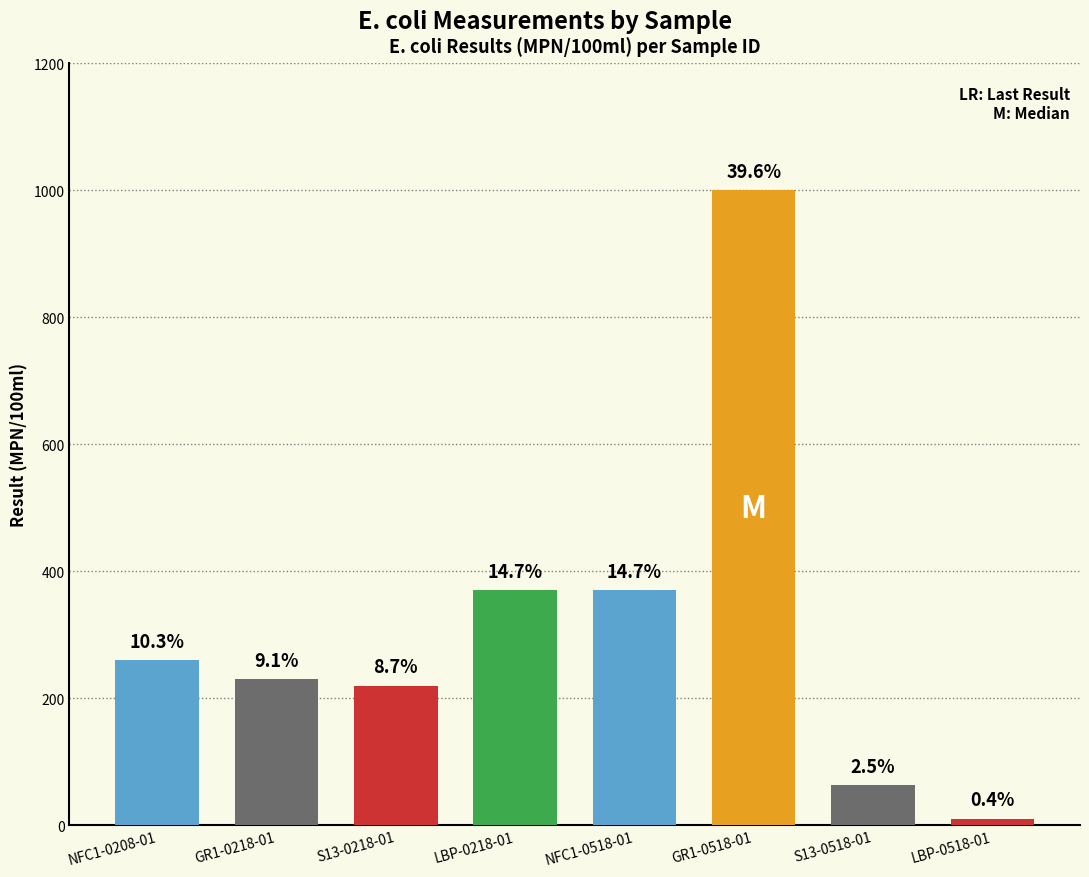

Rank the categories by value from lowest to highest.

LBP-0518-01, S13-0518-01, S13-0218-01, GR1-0218-01, NFC1-0208-01, LBP-0218-01, NFC1-0518-01, GR1-0518-01